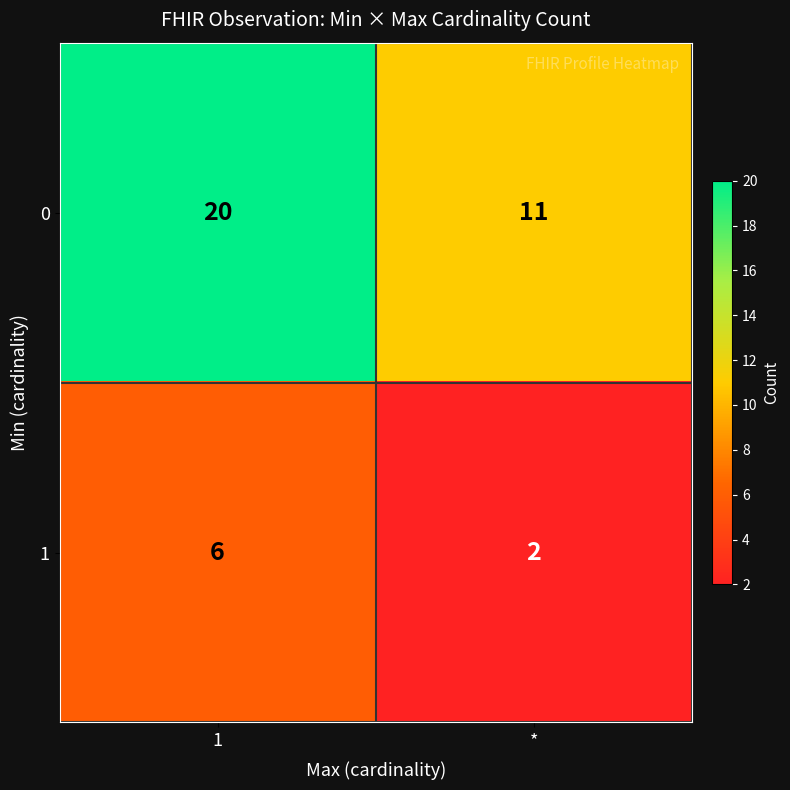

Is it true that 1 equals 3 at 1?

False